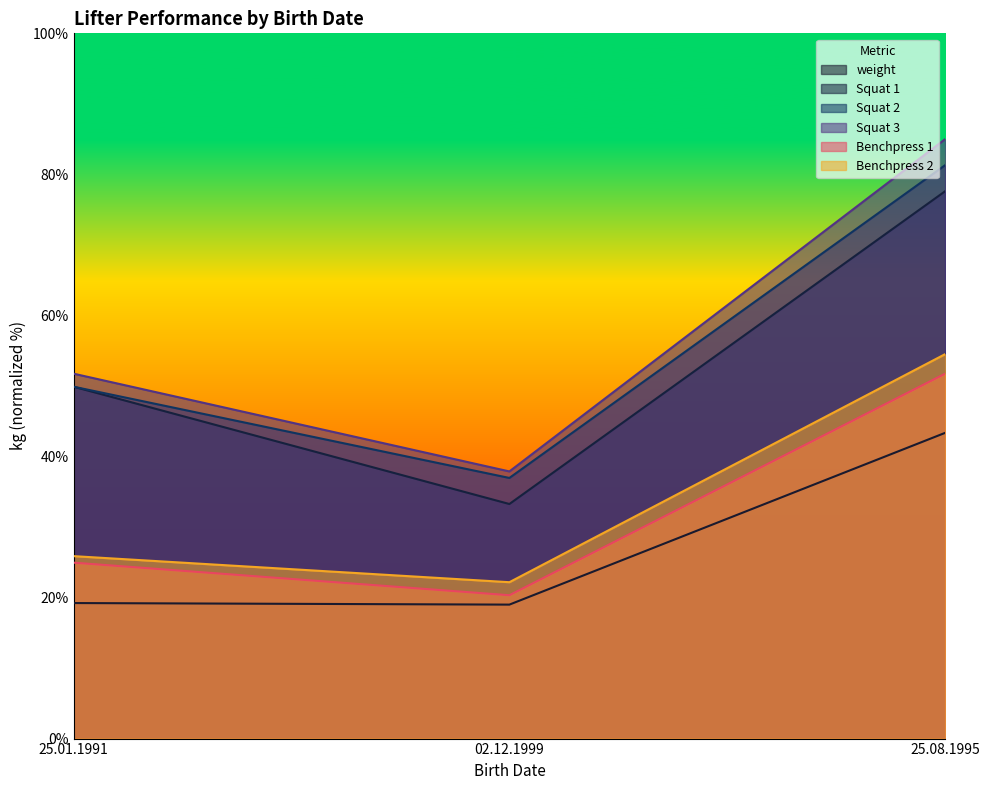

How many series are shown in this chart?

6